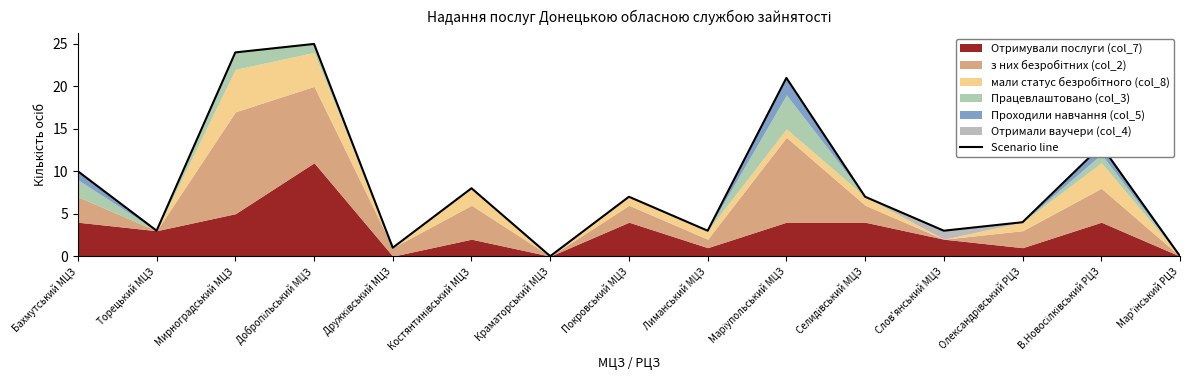

Is it true that Scenario line equals 42 at Мирноградський МЦЗ?

False